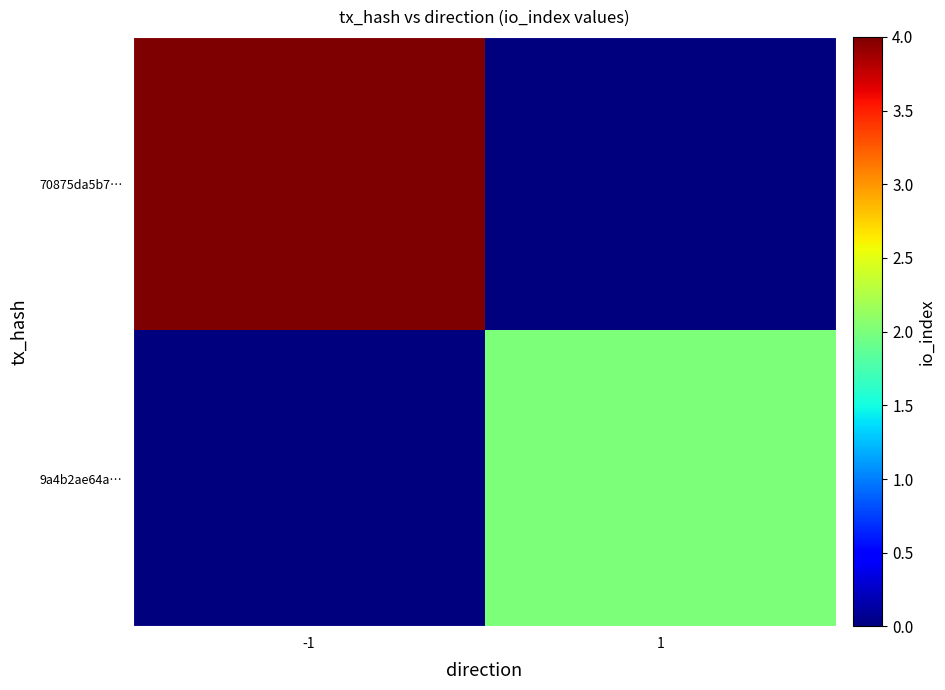

What is the spread (max minus min) of values at 1?

2